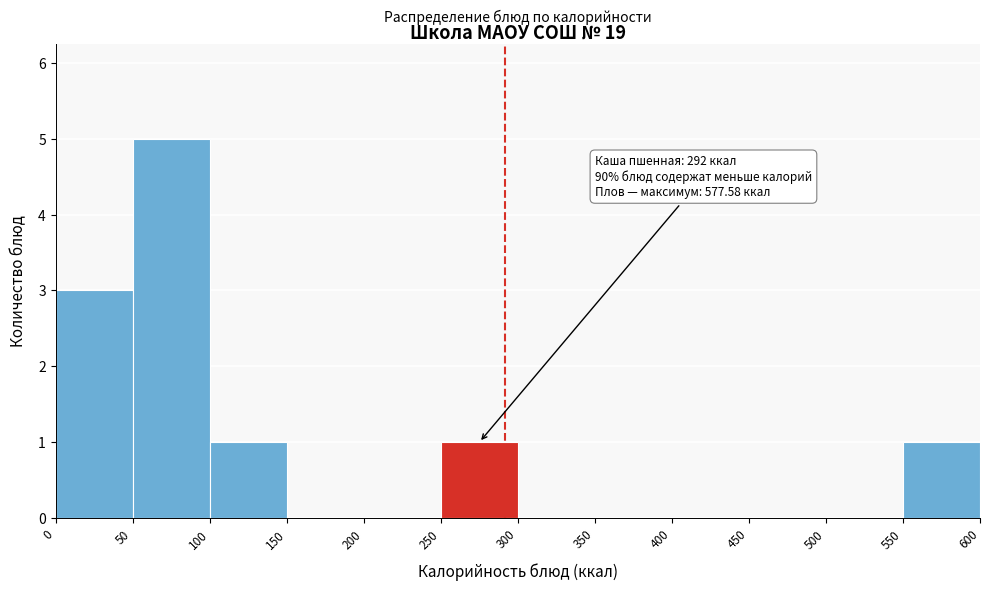

Which range on the x-axis has the tallest bar?

50 to 100